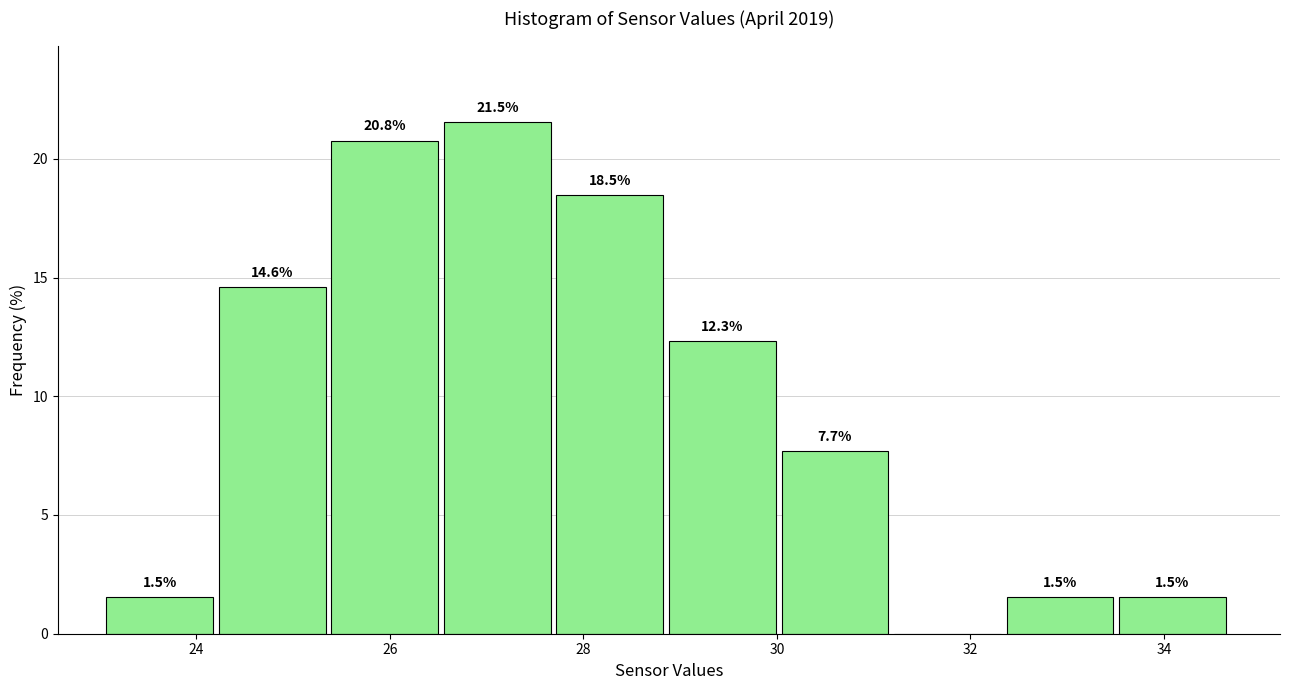

Over which range of the x-axis is the bar tallest?

26.6 to 27.8